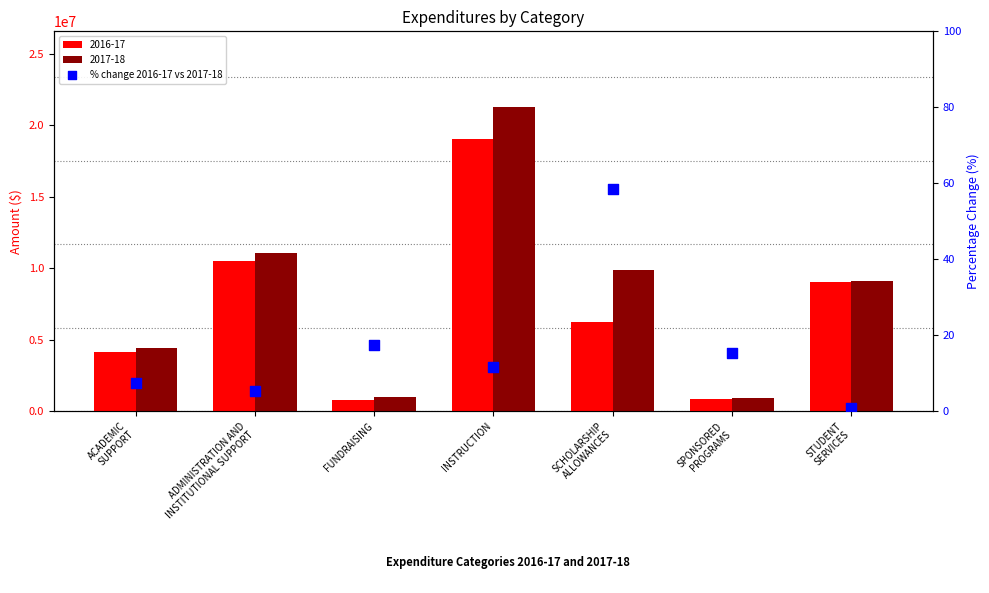

Between FUNDRAISING and STUDENT
SERVICES, which is larger?

FUNDRAISING